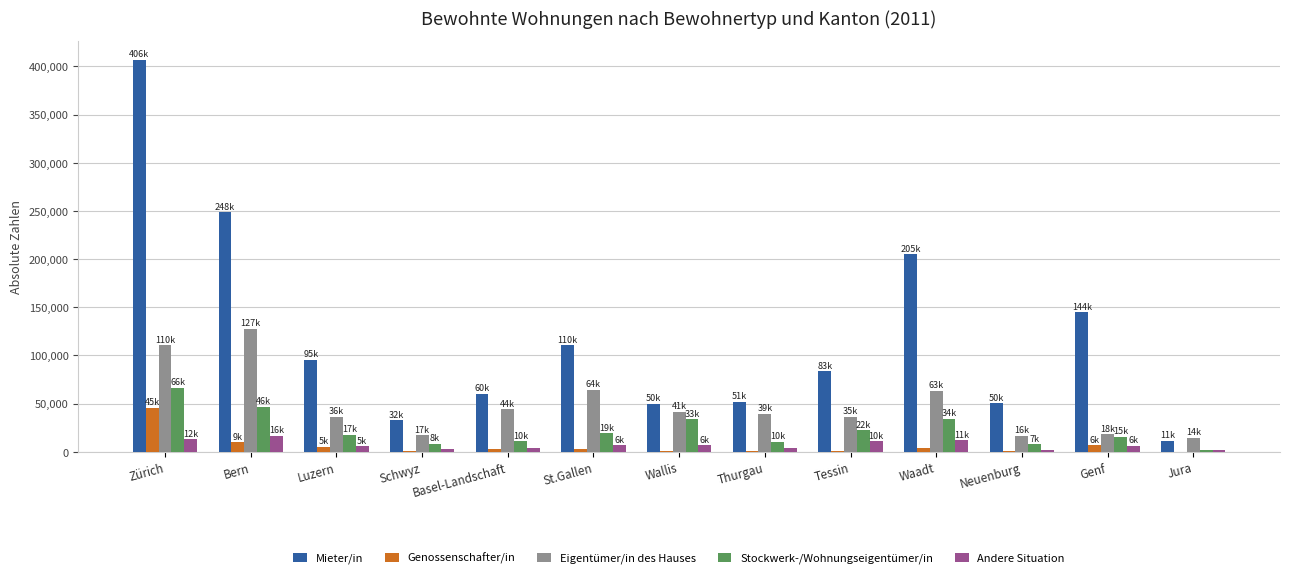

What is the total value across all series at Neuenburg?

77090